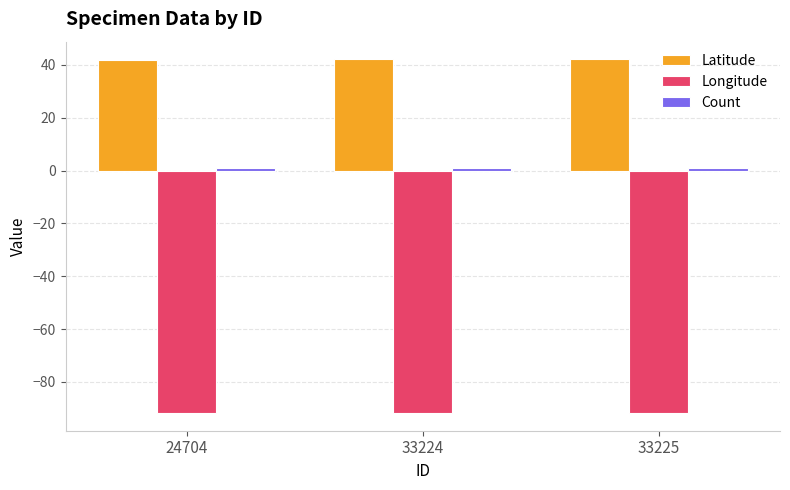

True or false: Longitude has a value of -31.2 at 33224.

False